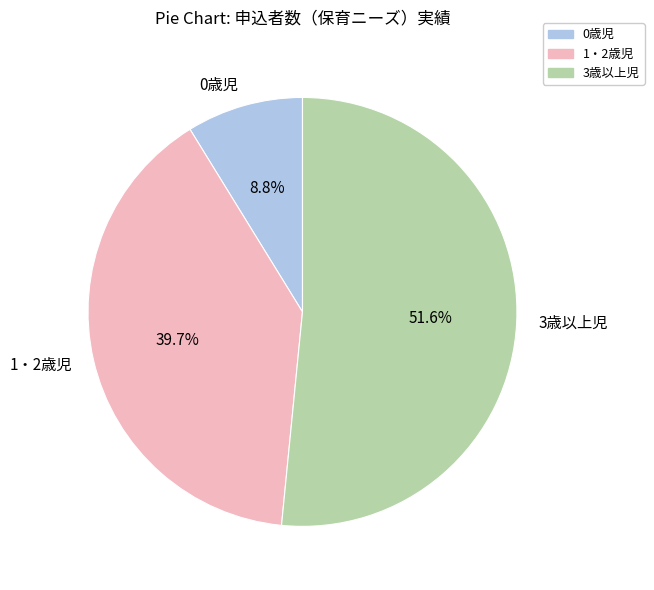

What is the majority slice?

3歳以上児